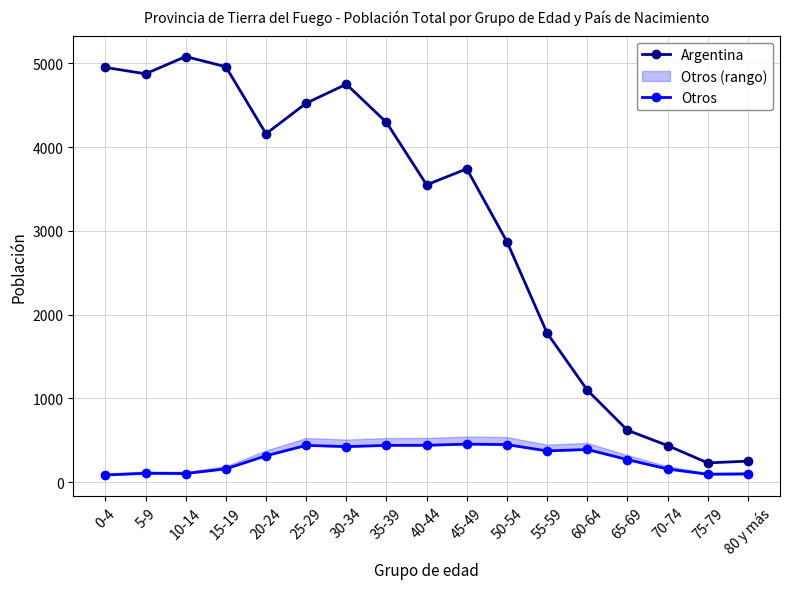

Does the chart have visible grid lines?

Yes